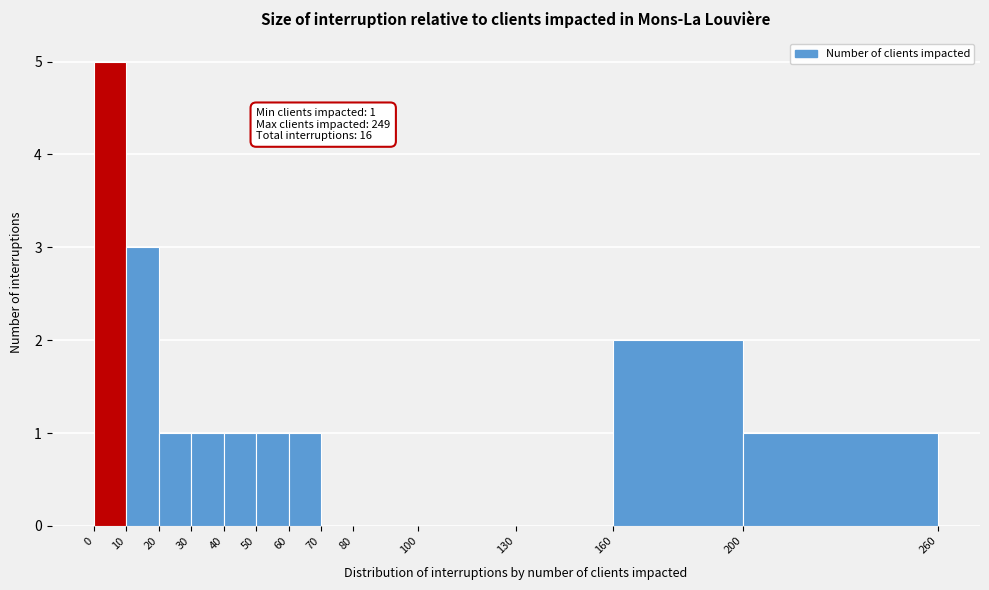

Over which range of the x-axis is the bar tallest?

0 to 10